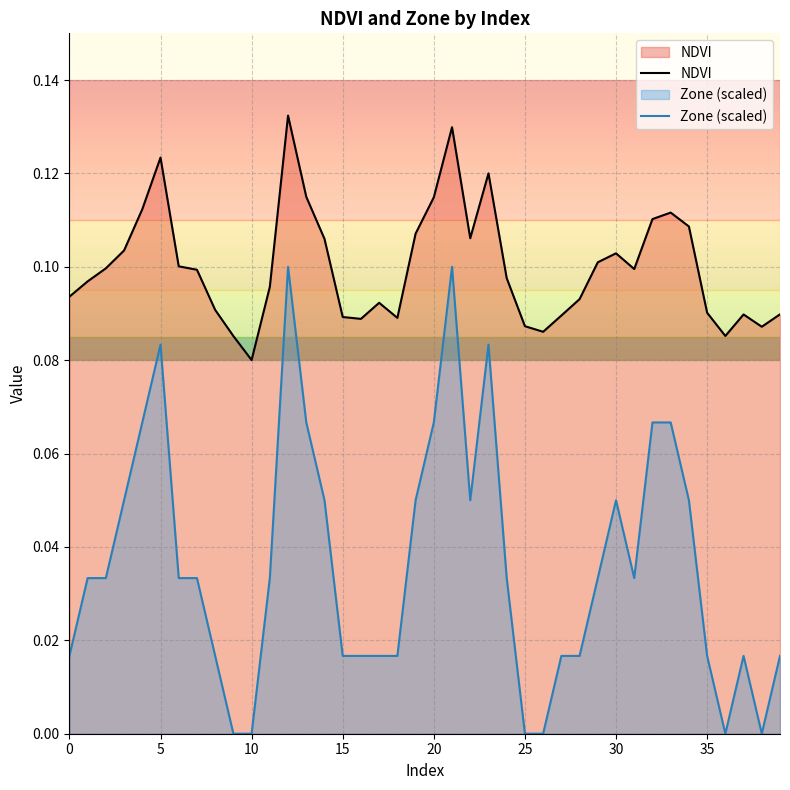

Between 11 and 27, which is larger?

11